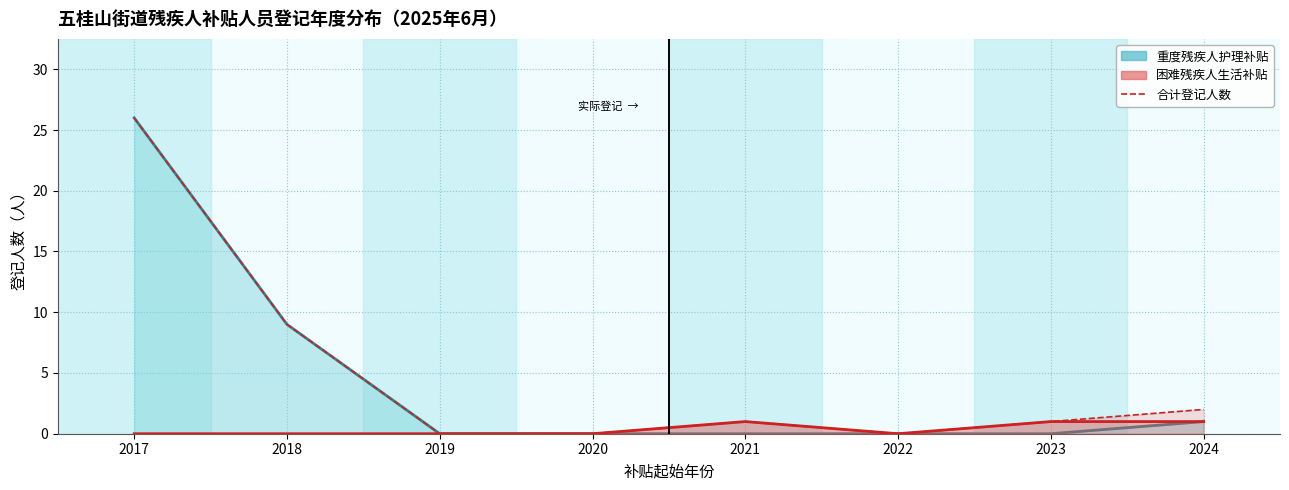

What is the difference between the maximum and minimum values?

26